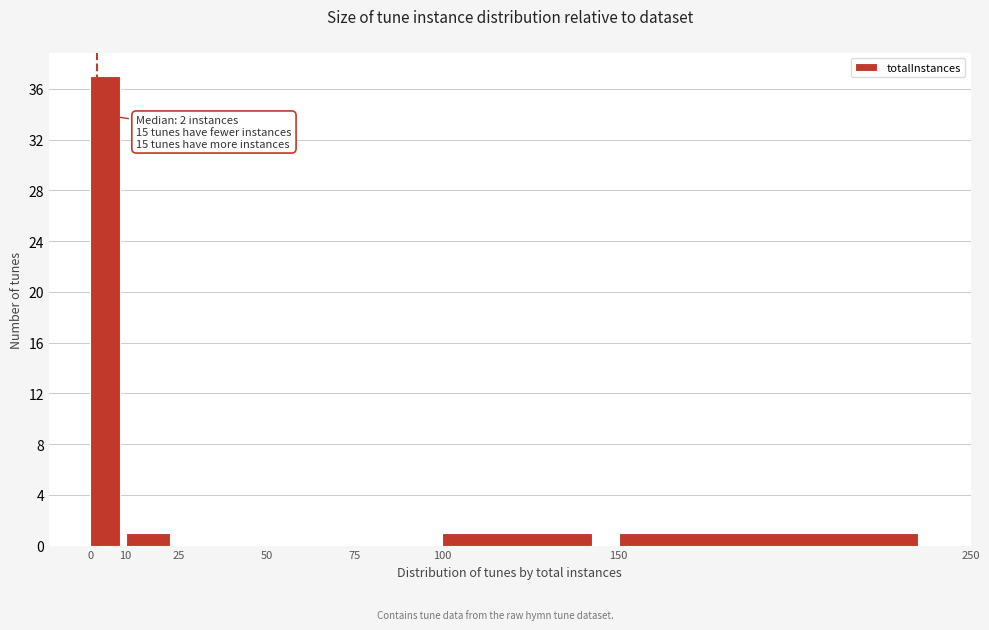

Which range on the x-axis has the tallest bar?

0 to 10